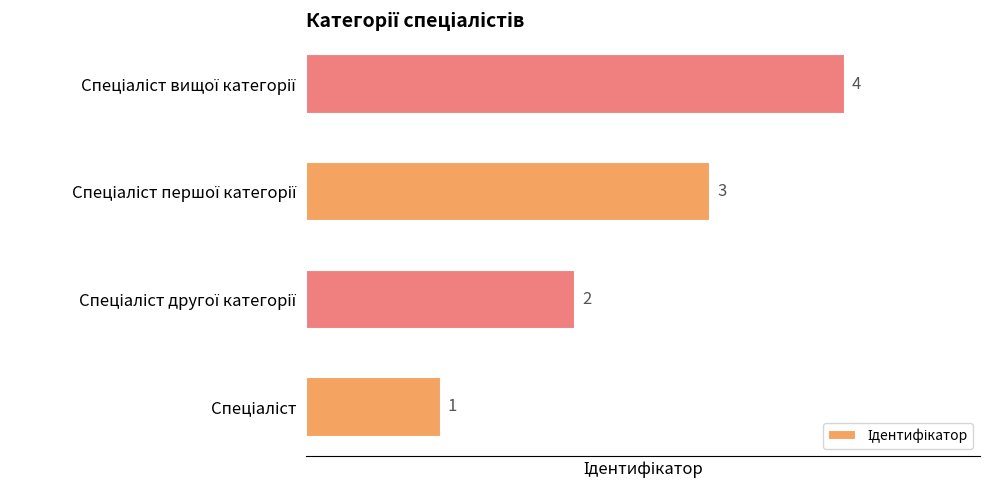

Count the values in the range 2 to 4.

3